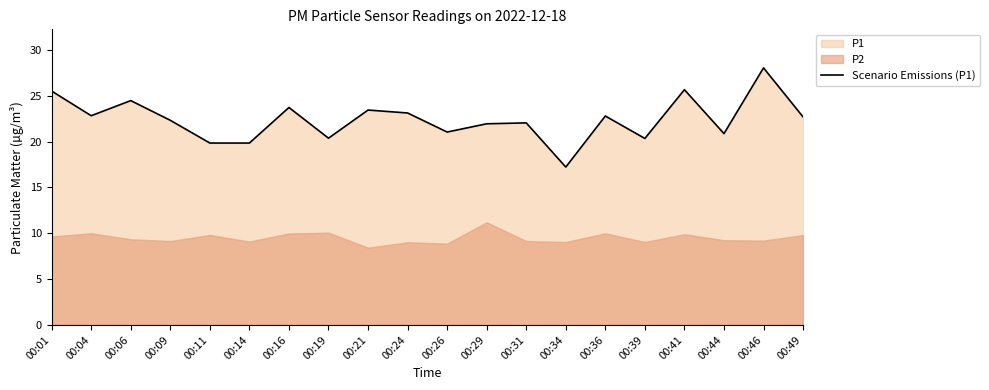

What is the maximum value shown in the chart?

28.1